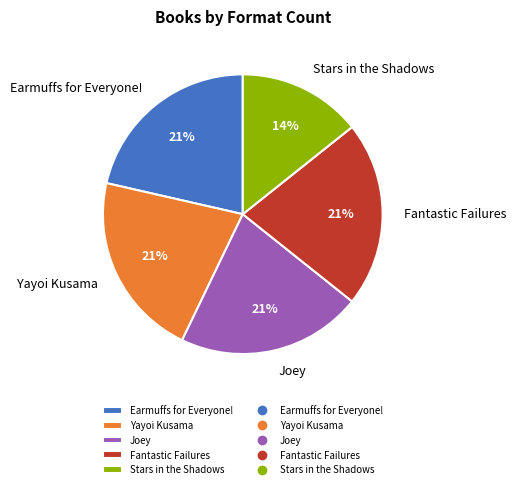

Which slice is the smallest?

Stars in the Shadows